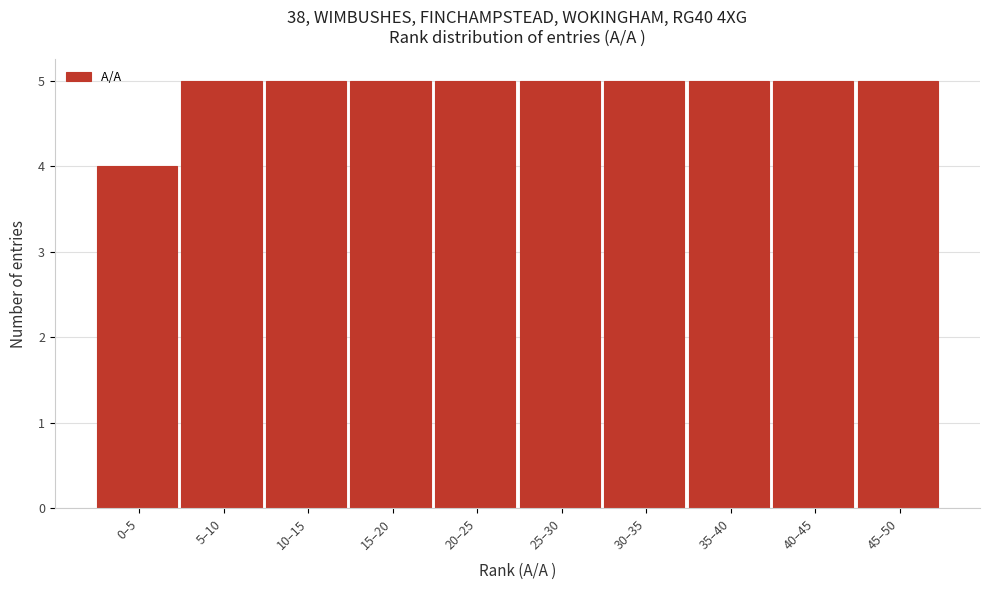

Reading right to left, extract all data points from this chart.

45–50=5	40–45=5	35–40=5	30–35=5	25–30=5	20–25=5	15–20=5	10–15=5	5–10=5	0–5=4